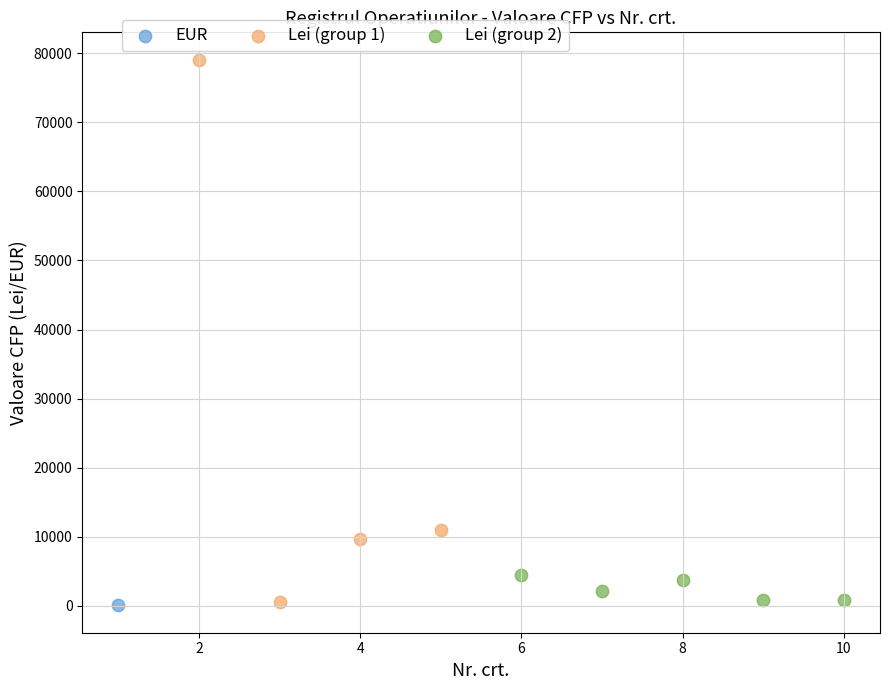

What are all the series names shown in the legend?

EUR, Lei (group 1), Lei (group 2)